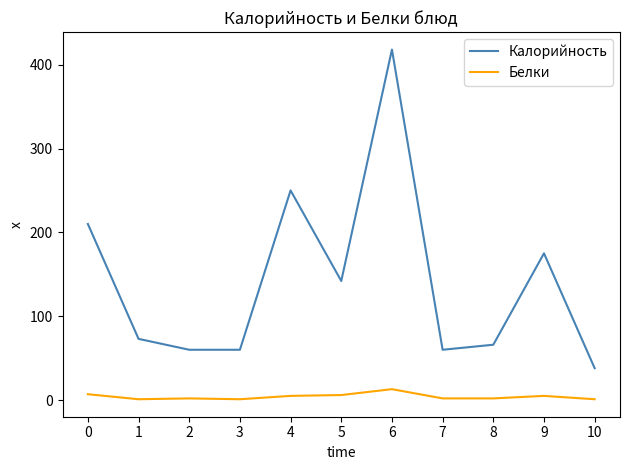

Which series has the widest spread of values?

Калорийность